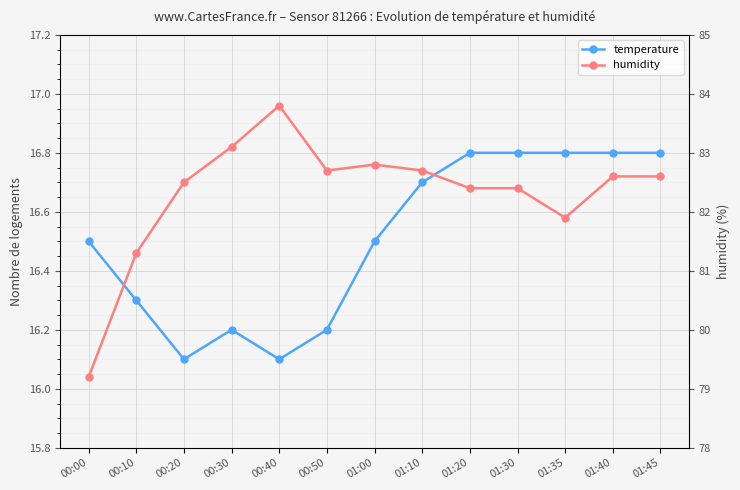

Reading right to left, list all the values displayed in this chart.

temperature: 16.8	16.8	16.8	16.8	16.8	16.7	16.5	16.2	16.1	16.2	16.1	16.3	16.5
humidity: 82.6	82.6	81.9	82.4	82.4	82.7	82.8	82.7	83.8	83.1	82.5	81.3	79.2